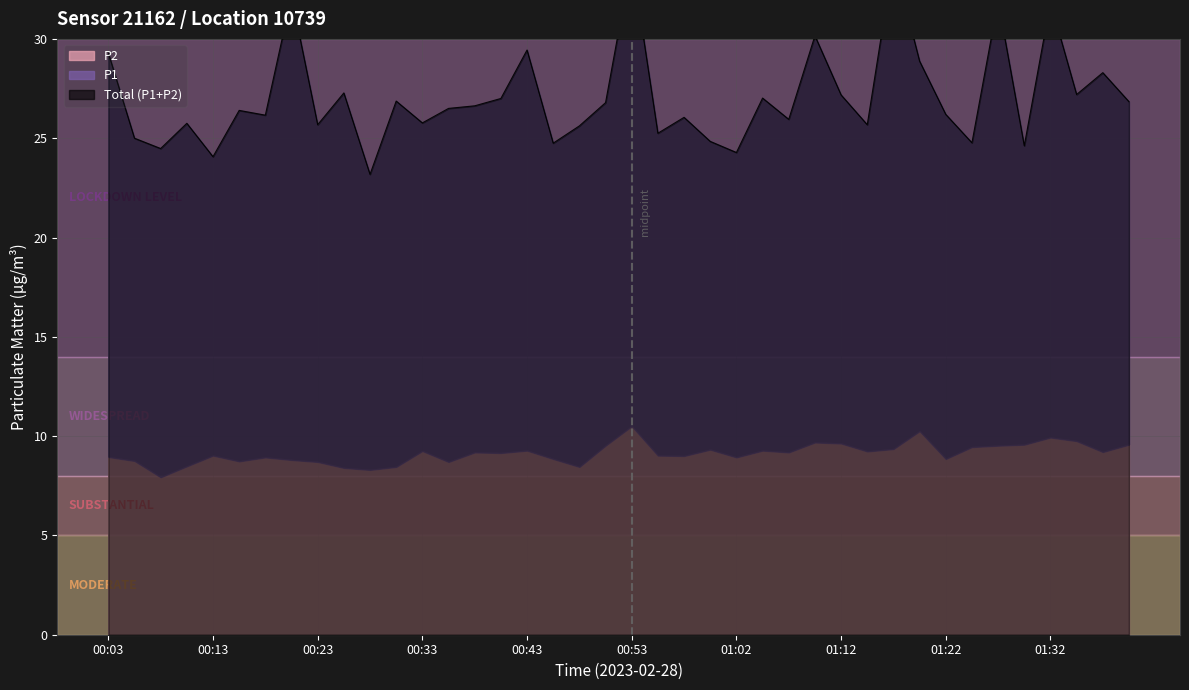

True or false: the data shows 41.4 at 00:11.

False